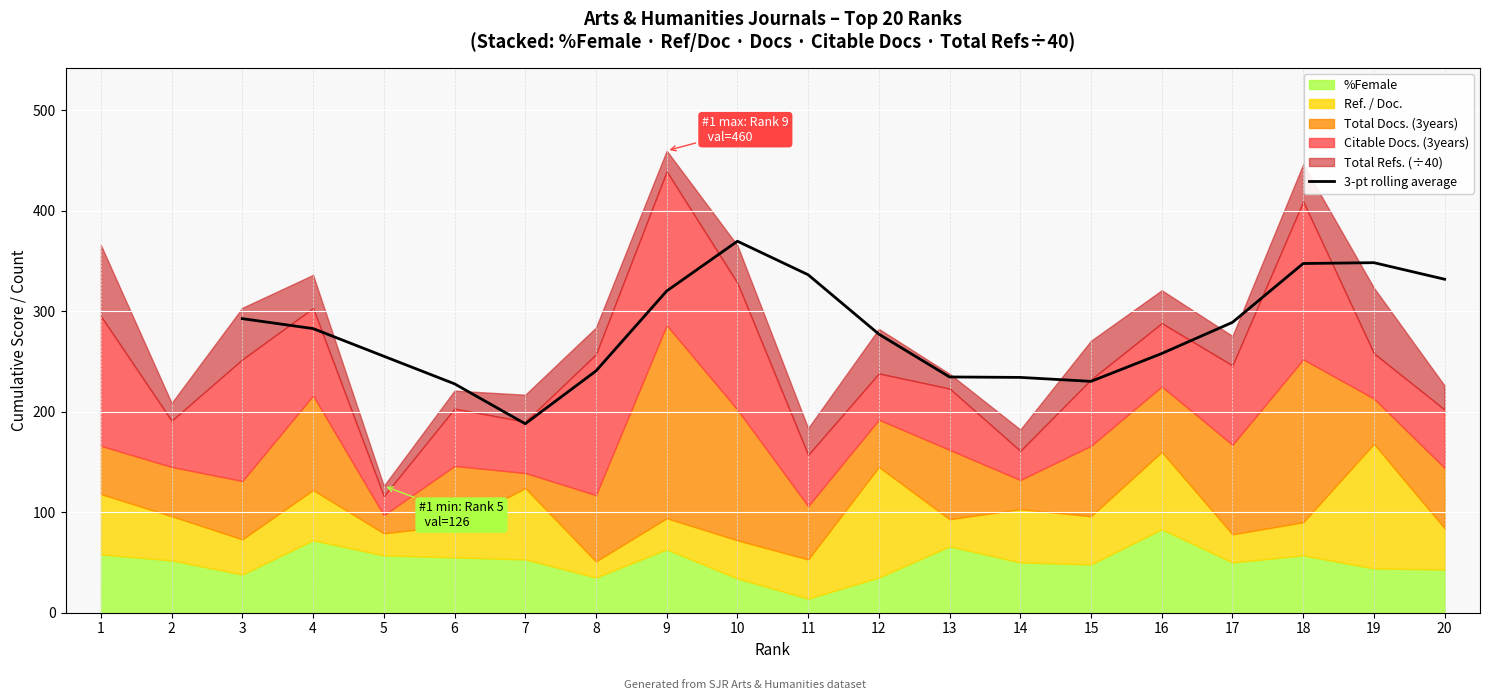

What is the minimum value shown in the chart?

188.0